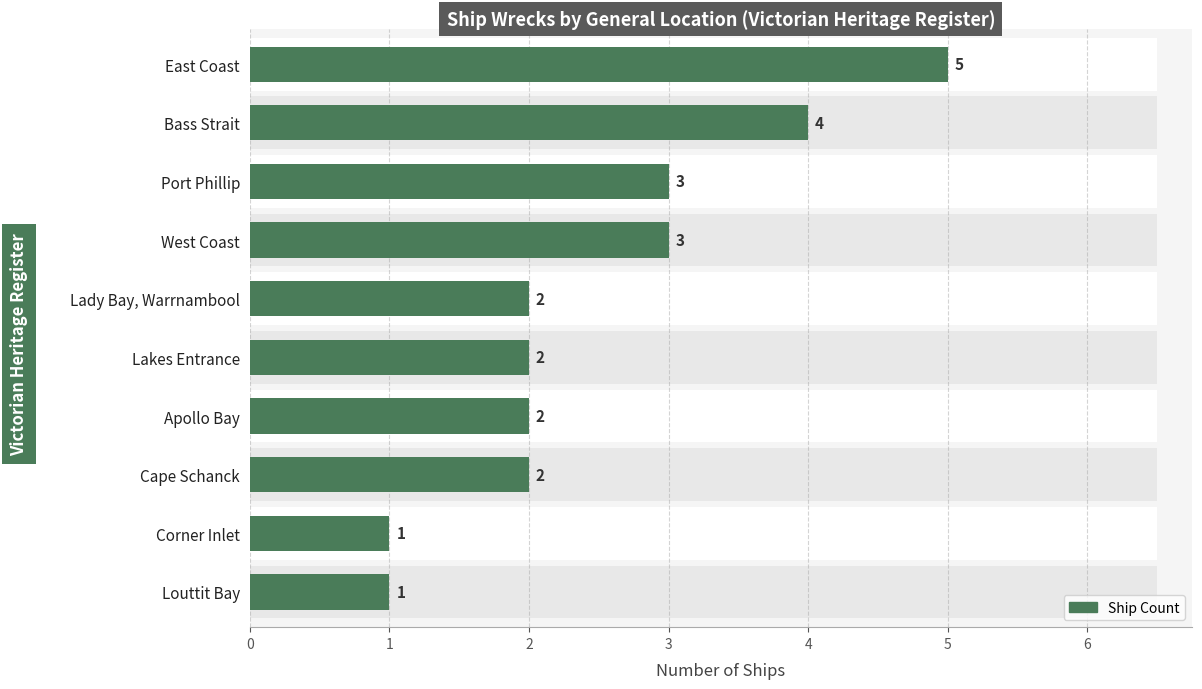

Rank the categories by value from lowest to highest.

8, 9, 4, 5, 6, 7, 2, 3, 1, 0